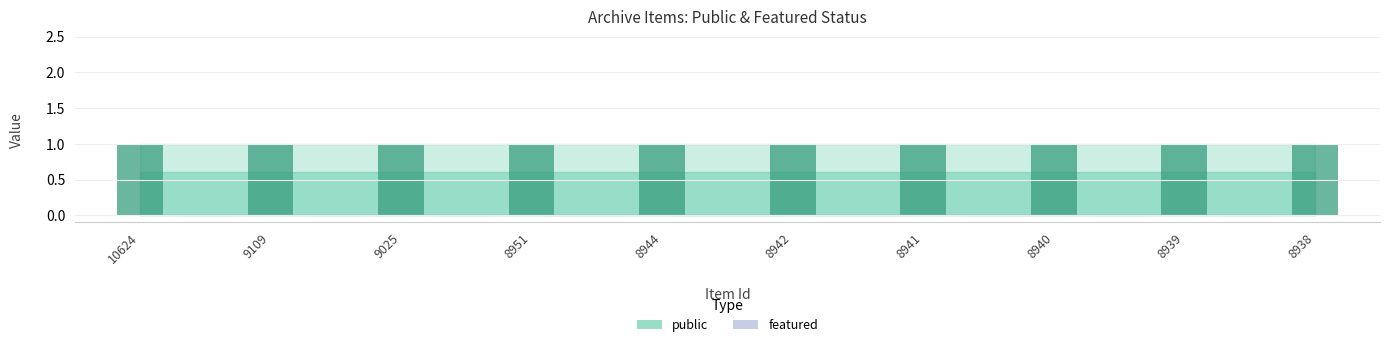

What is the value of the public bar at the 6th from the left?

1